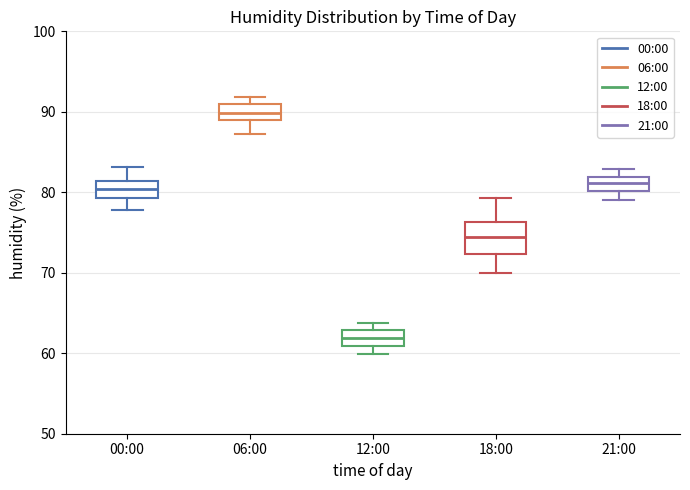

Where does the median line of the box for 21:00 sit on the y-axis? The values are not printed on the chart, so give them approximately, as read against the axis.

81